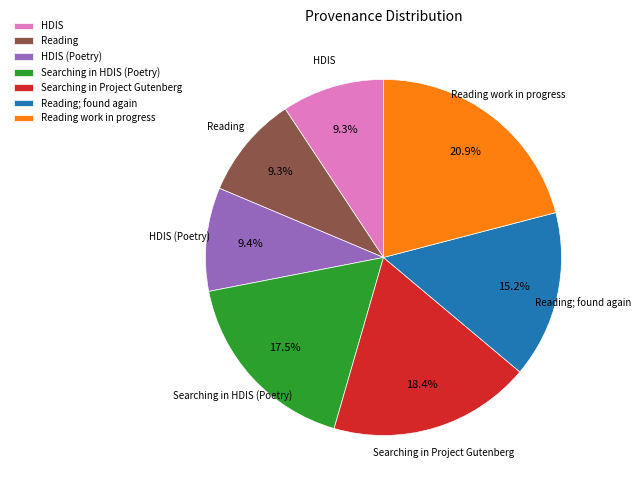

What percentage do Searching in HDIS (Poetry) and Reading together represent?

26.8%